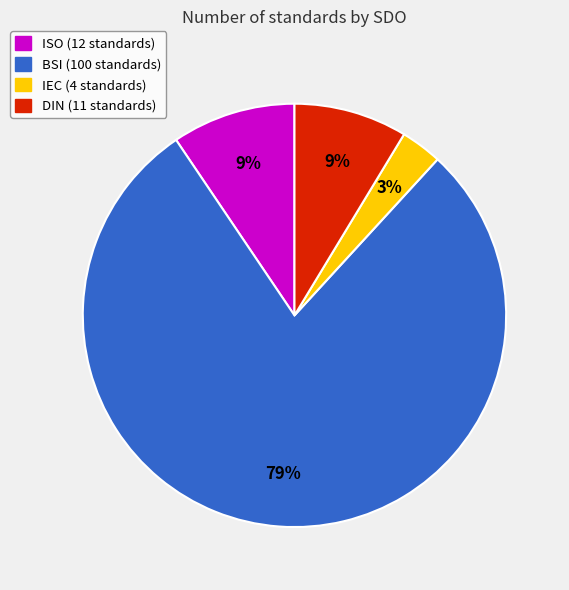

To the nearest percent, what is the difference between the largest and smallest slice percentages?

76%